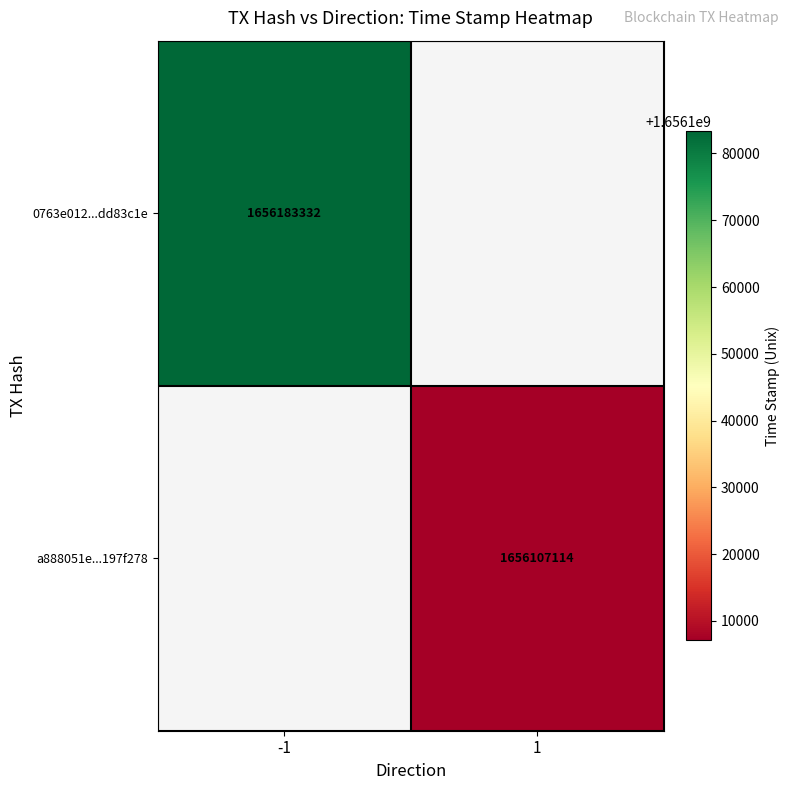

At which category does the chart reach its minimum across all series?

1